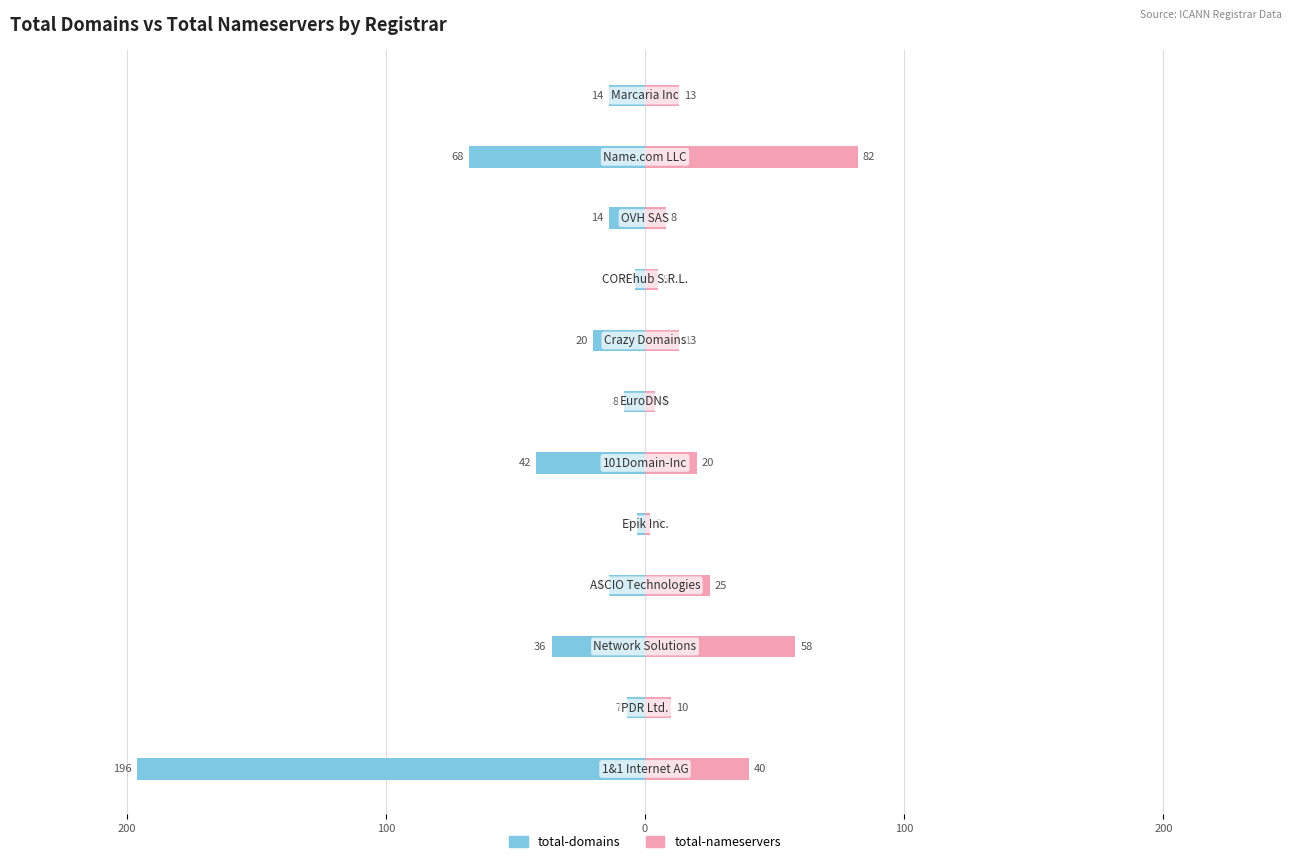

What is the sum of all total-domains values?

-426